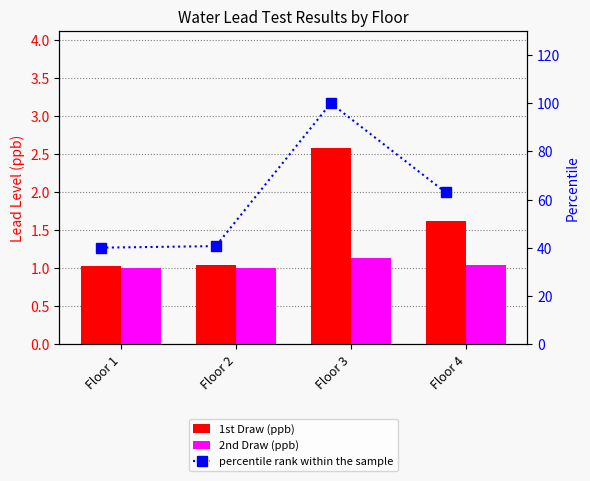

Which label corresponds to the largest value in the chart?

Floor 3